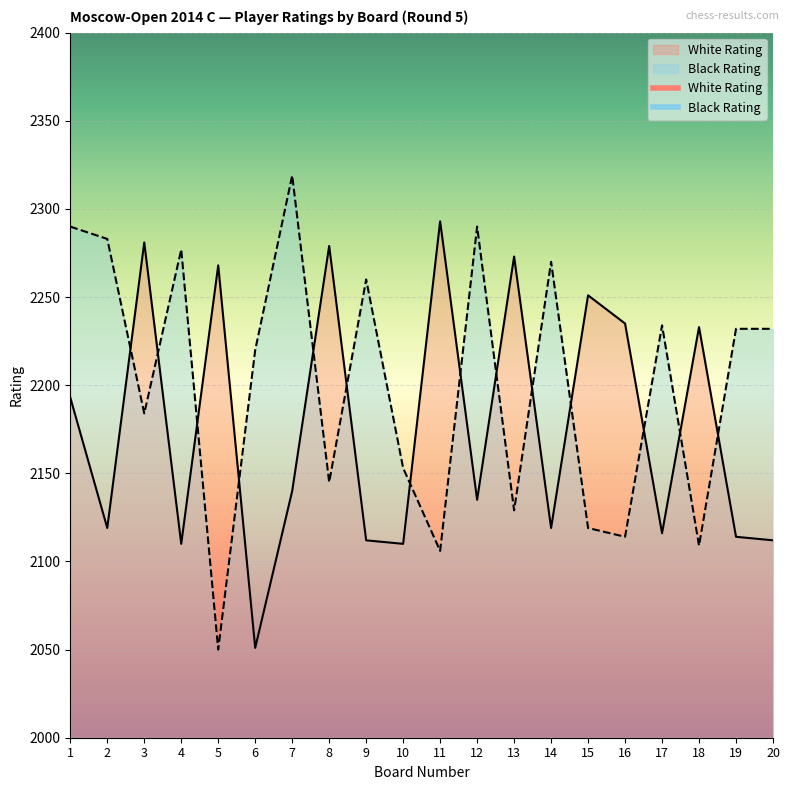

What is the highest value of the White Rating series?

2293